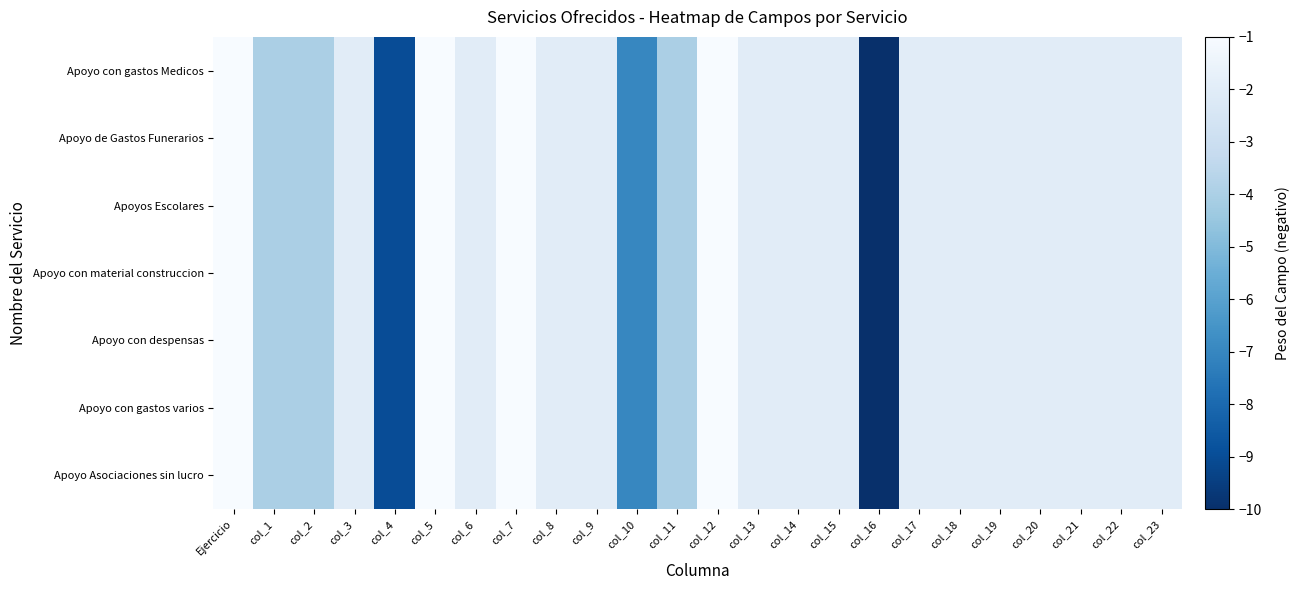

At which category is the sum across all series the highest?

Ejercicio